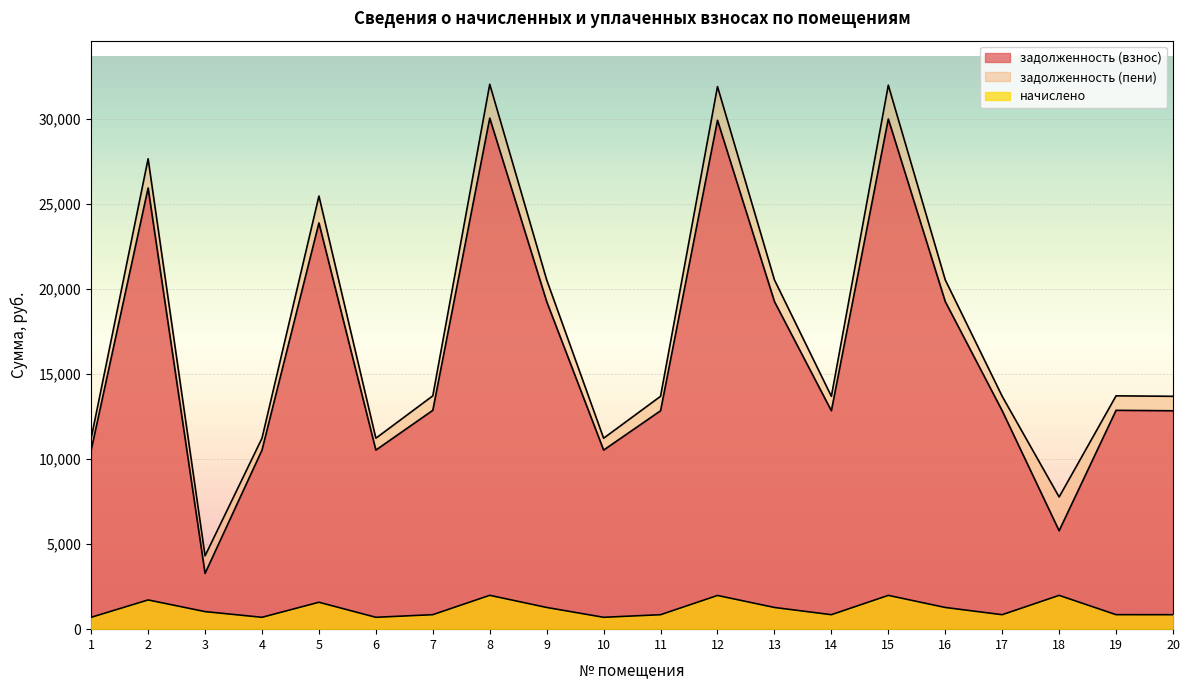

What is the total value across all series at 17?

27381.0